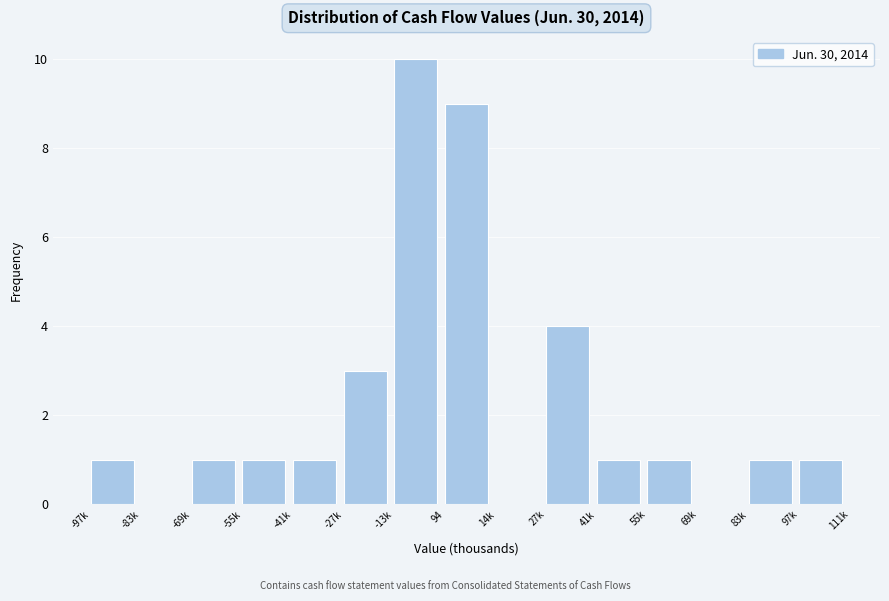

Reading left to right, what are all the values shown in this chart?

-97k=1	-83k=0	-69k=1	-55k=1	-41k=1	-27k=3	-13k=10	94=9	14k=0	27k=4	41k=1	55k=1	69k=0	83k=1	97k=1